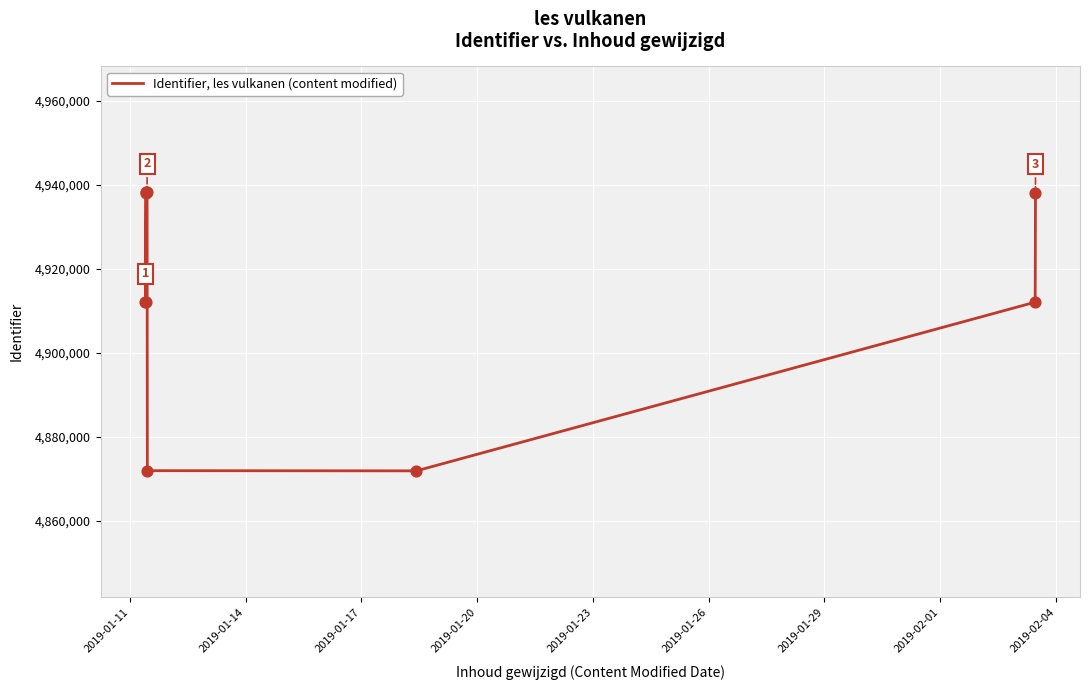

What is the difference between the maximum and minimum values?

66279